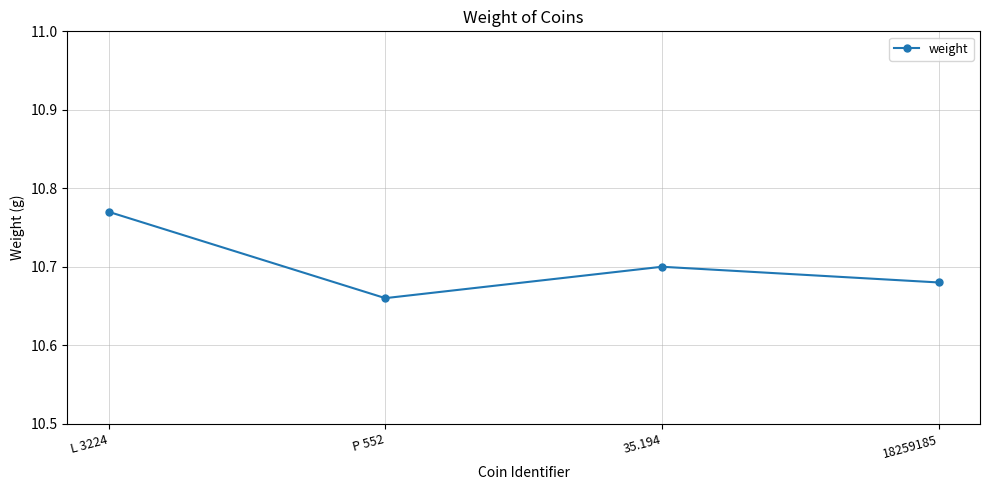

Which category has the lowest value across all series?

P 552